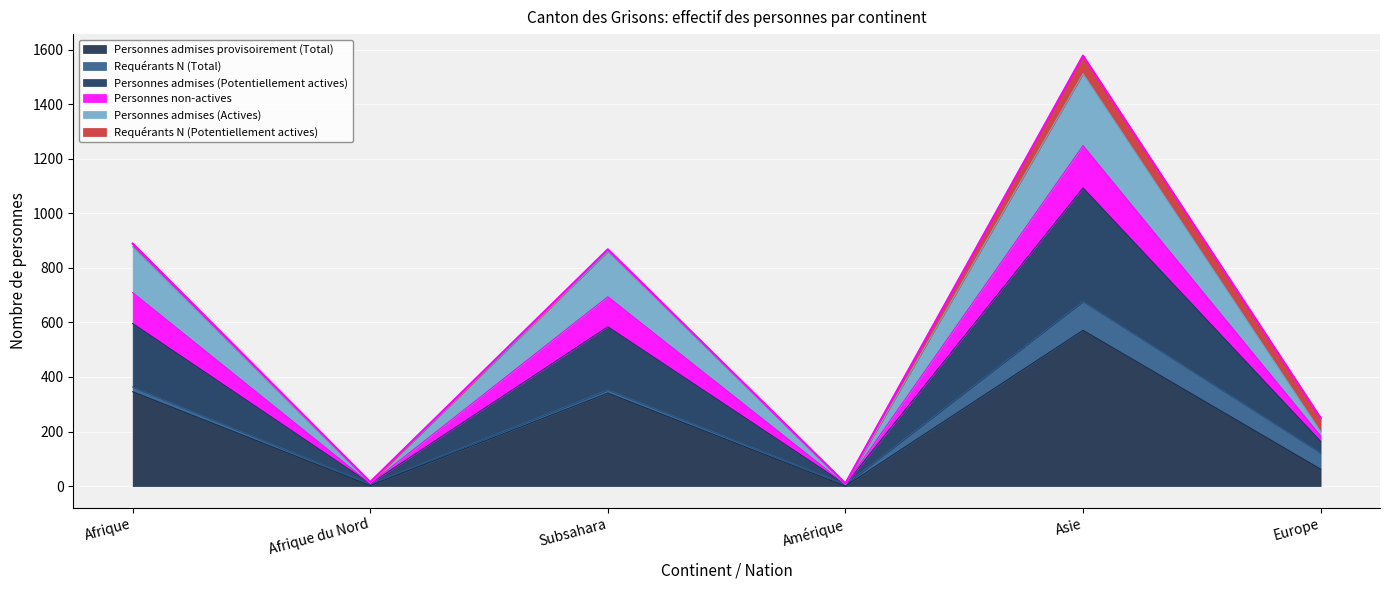

Rank the categories by Personnes admises provisoirement (Total) value from highest to lowest.

Asie, Afrique, Subsahara, Europe, Afrique du Nord, Amérique